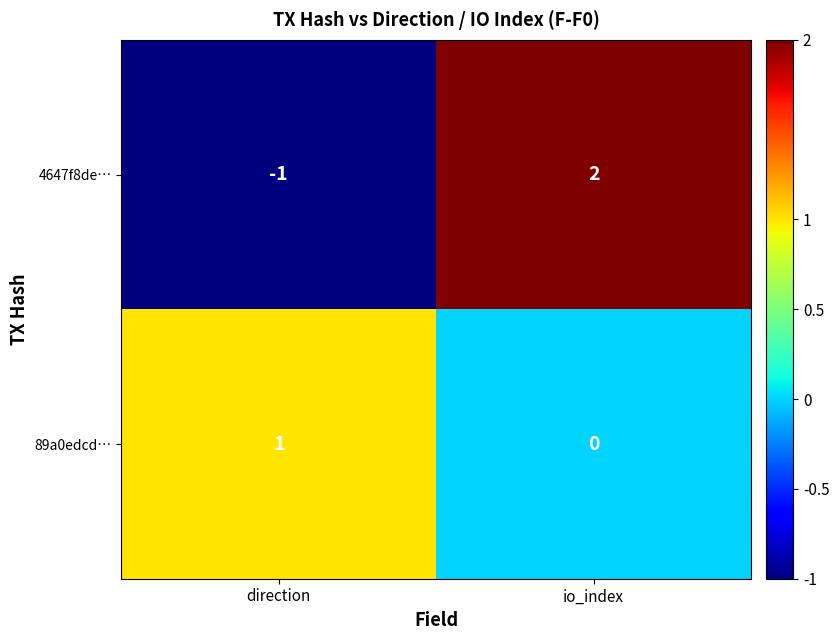

Reading left to right, what are all the values shown in this chart?

4647f8de…: -1	2
89a0edcd…: 1	0